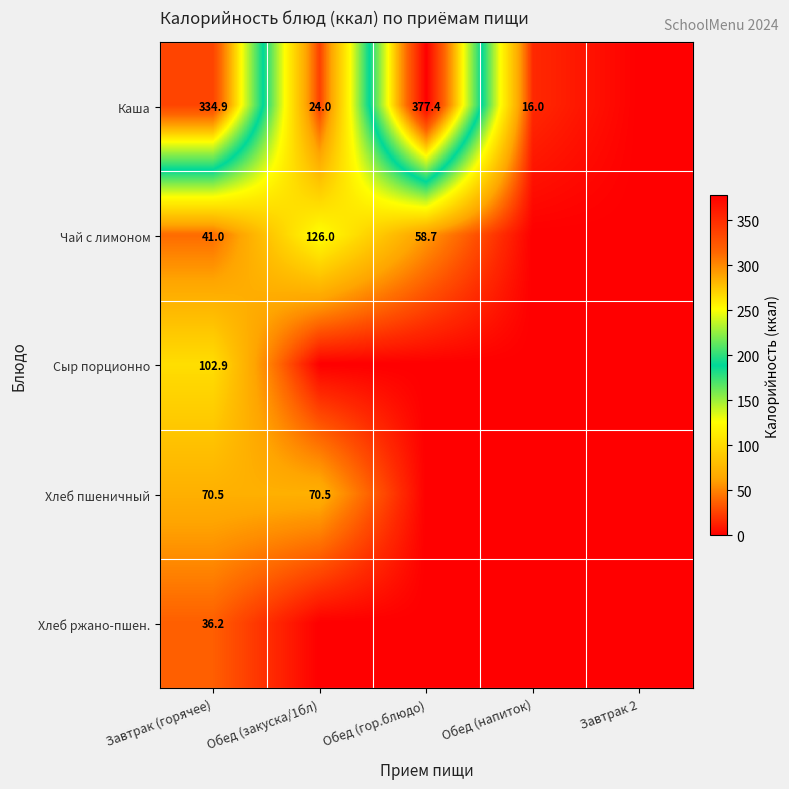

The Сыр порционно series shows 102.9 at Завтрак (горячее). True or false?

True